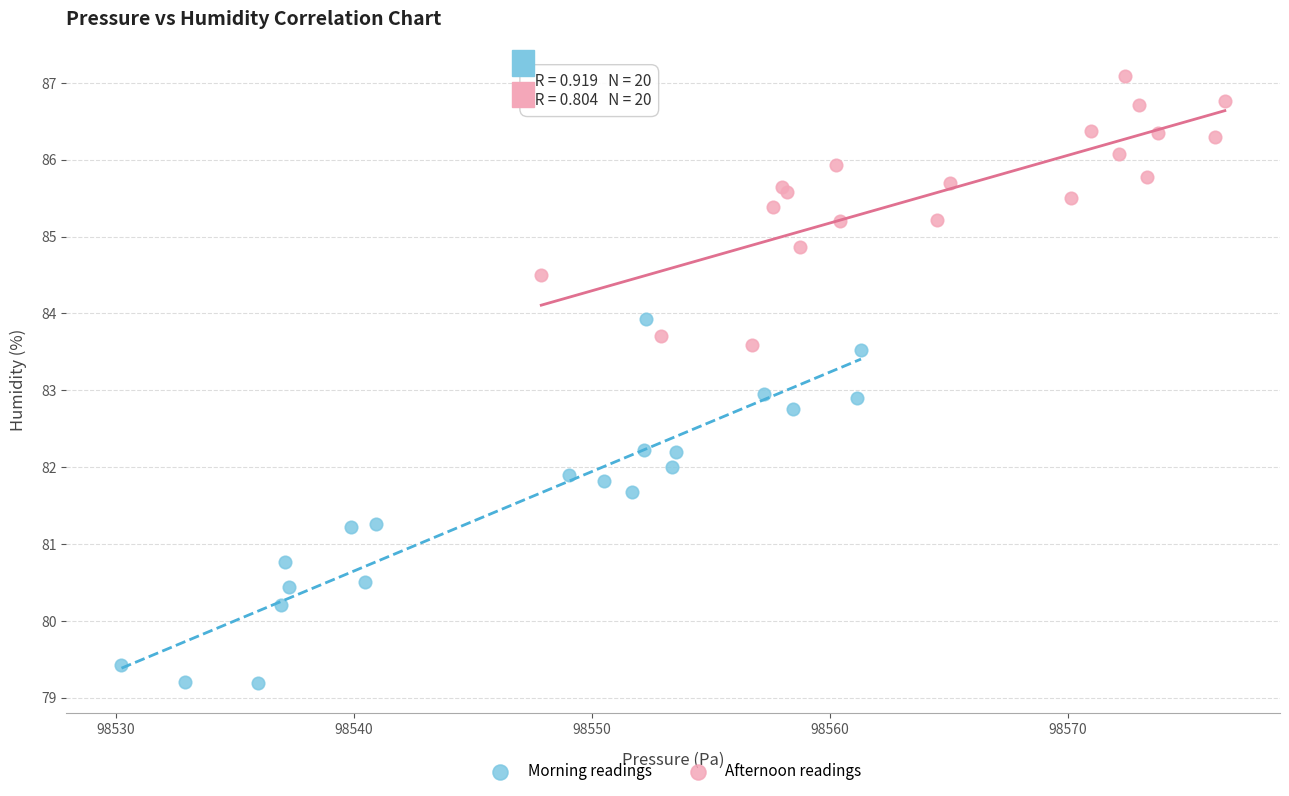

Which series reaches the minimum Y coordinate?

Morning readings